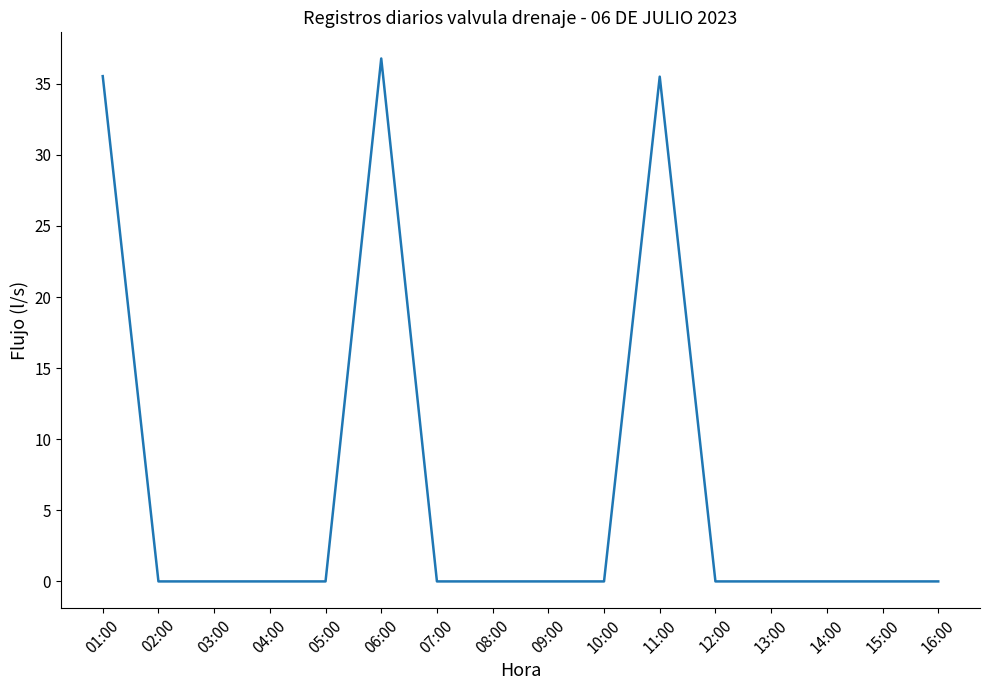

Is it true that the value at 07:00 is 13.5?

False